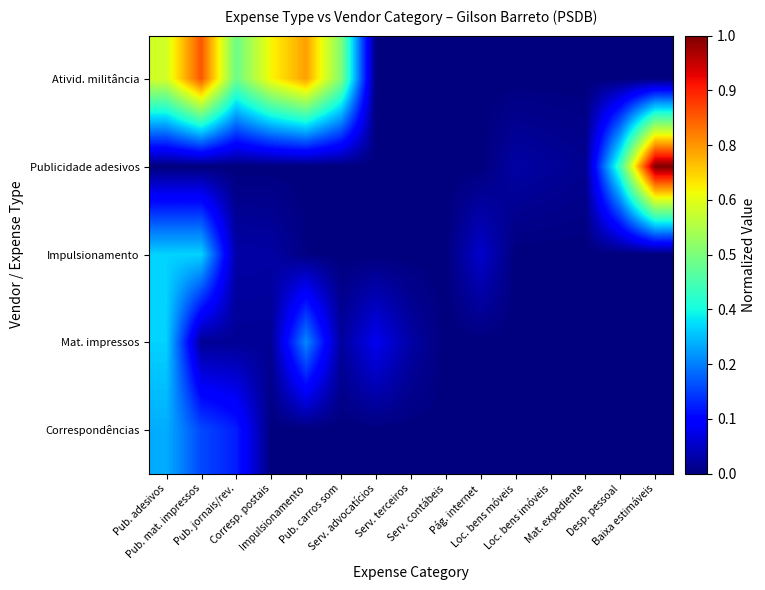

At which category does the chart reach its peak across all series?

Baixa estimáveis